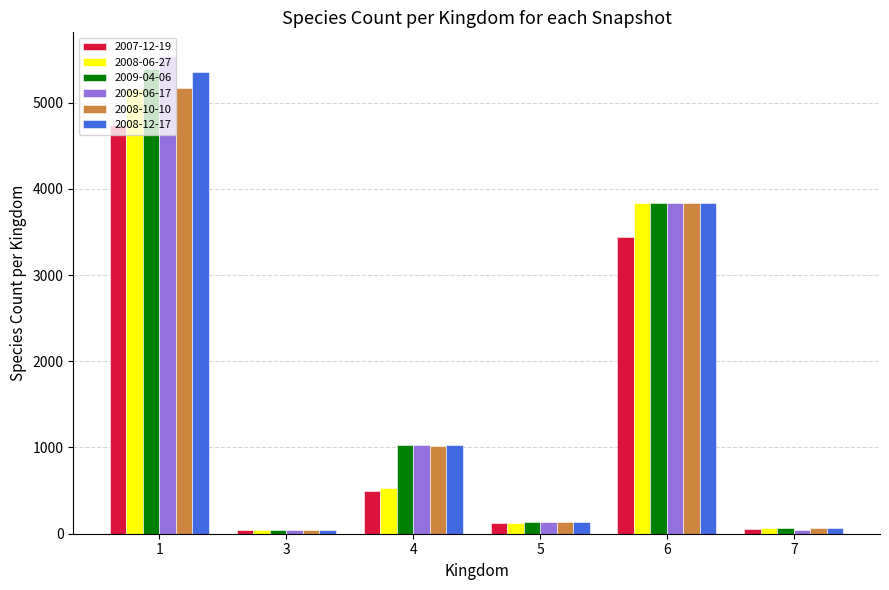

At how many categories does at least one series exceed 3300?

2